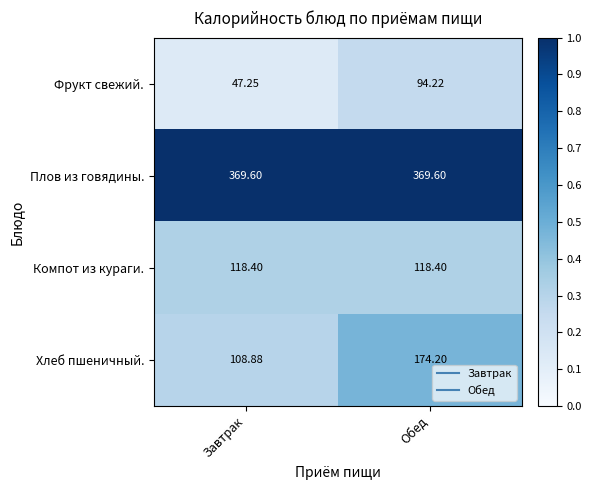

Between Завтрак and Обед, which series saw the biggest shift?

Хлеб пшеничный.